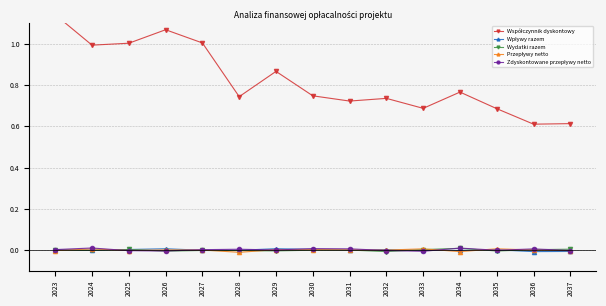

What is the approximate value of Współczynnik dyskontowy at 2026?

1.1